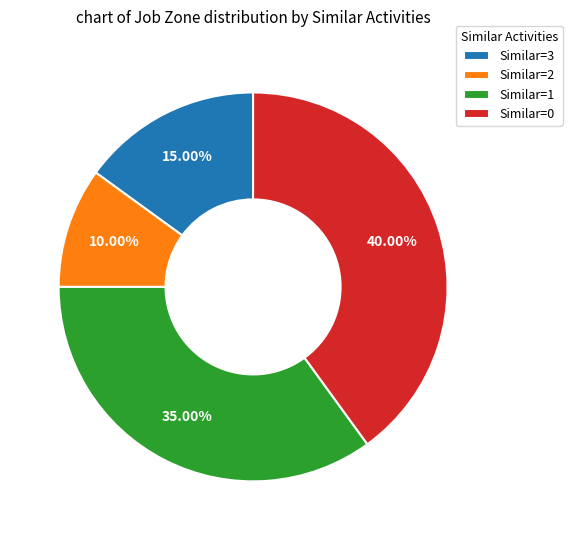

Does Similar=3 represent more than half of the total?

No